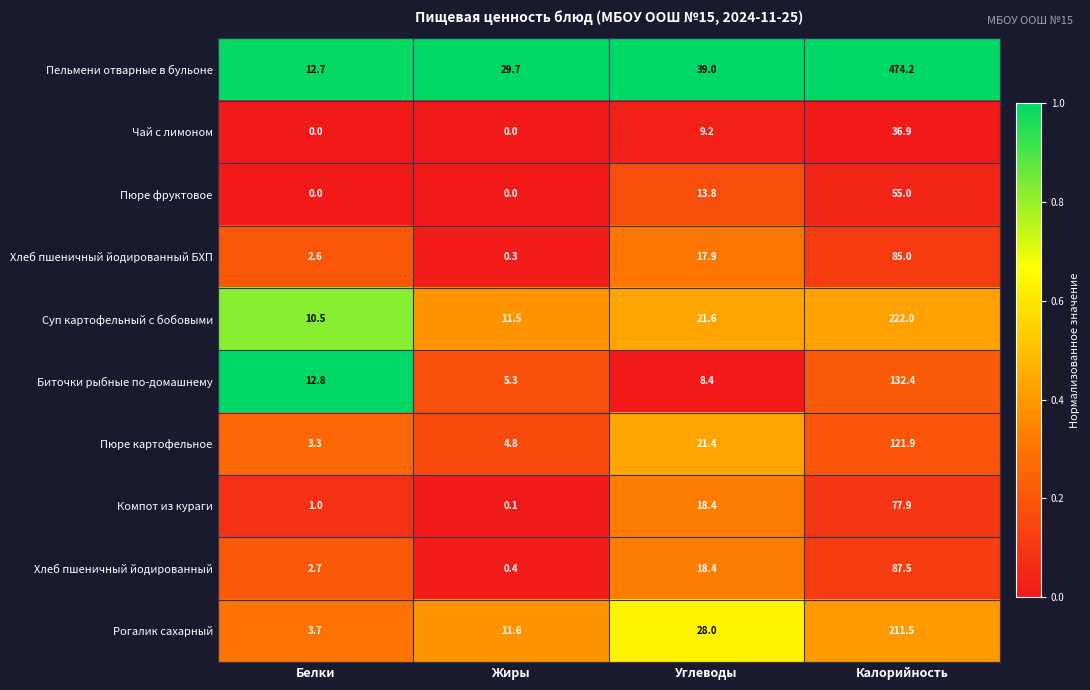

Which series has the largest total across all categories?

Пельмени отварные в бульоне